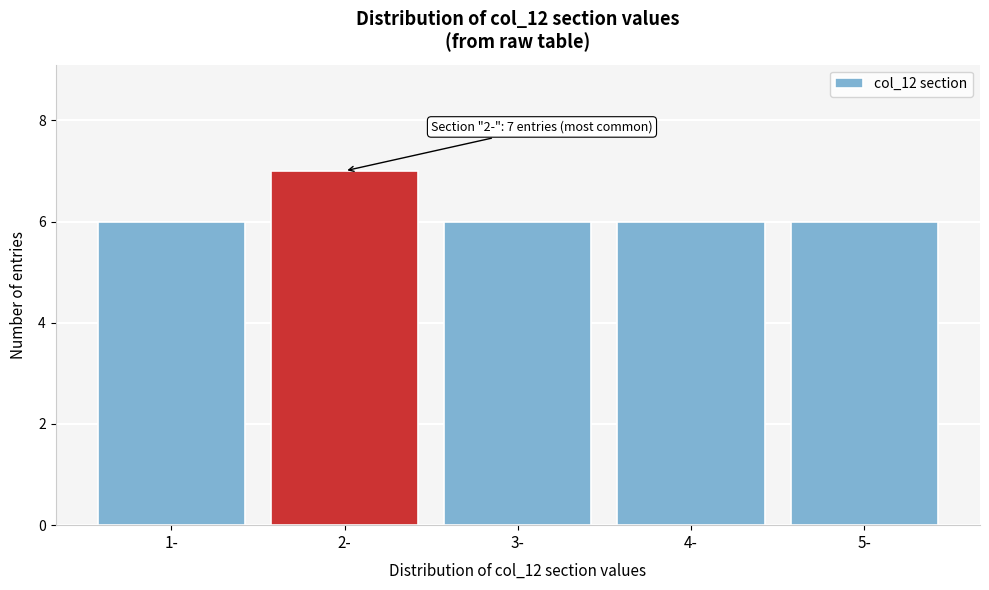

Reading left to right, extract all data points from this chart.

6	7	6	6	6